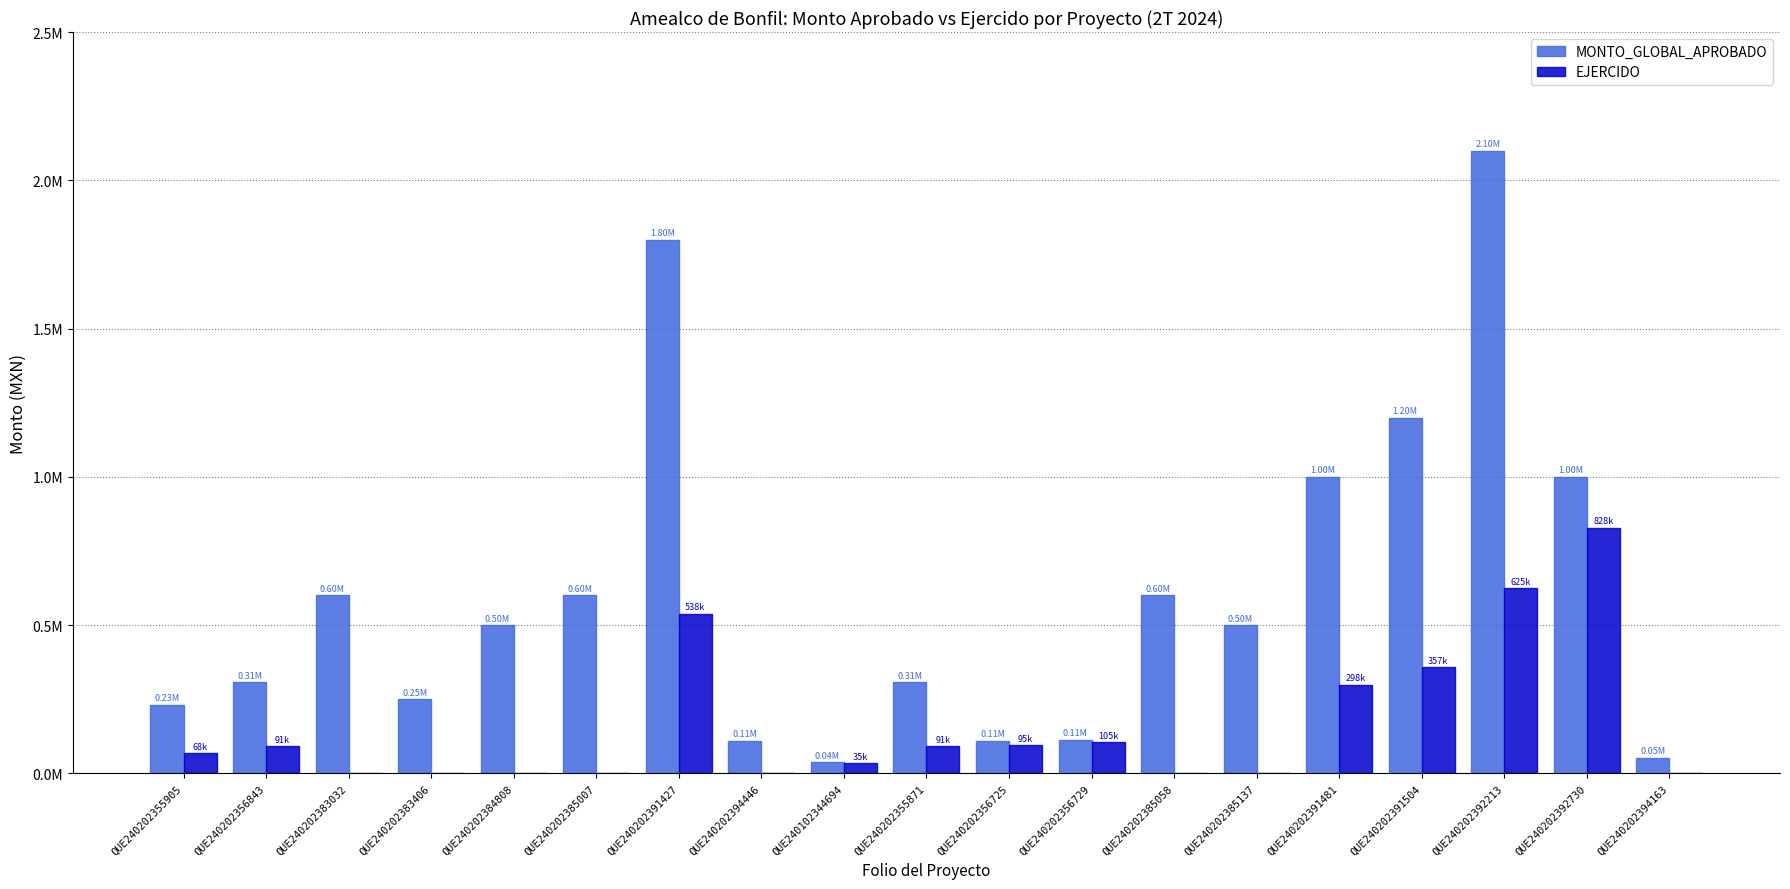

What is the spread (max minus min) of values at QUE240202394446?

110000.0